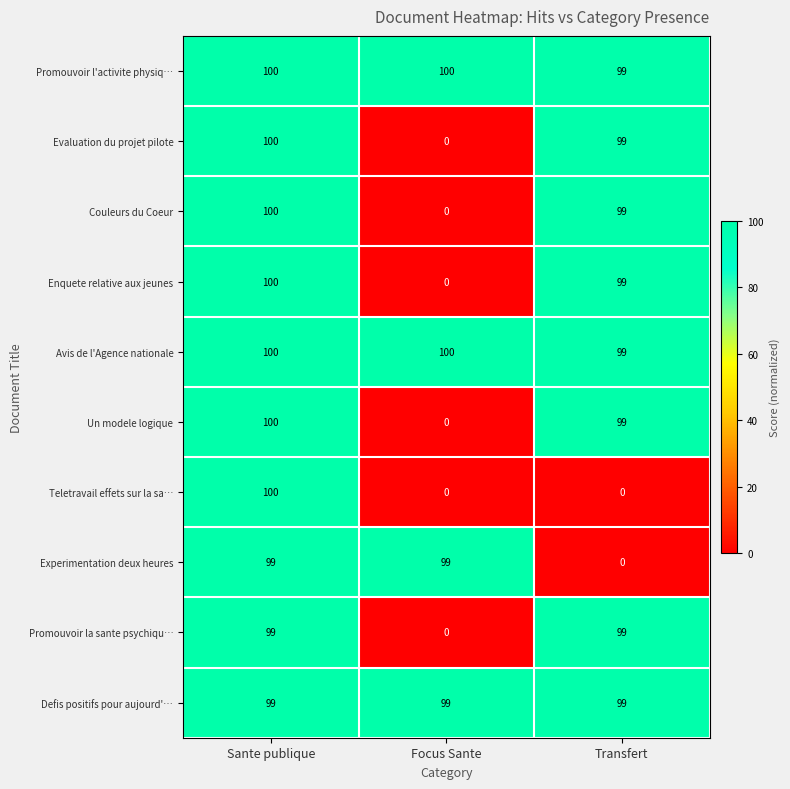

What is the spread (max minus min) of values at Focus Sante?

100